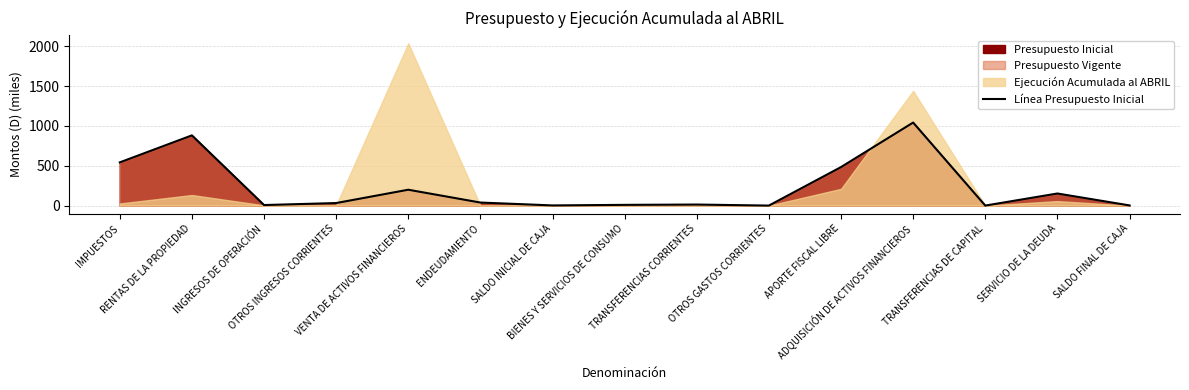

Reading left to right, extract all data points from this chart.

542.0	880.9	6.7	31.7	198.9	38.0	2.0	9.0	12.9	0.0	483.1	1041.6	0.0	151.5	2.0